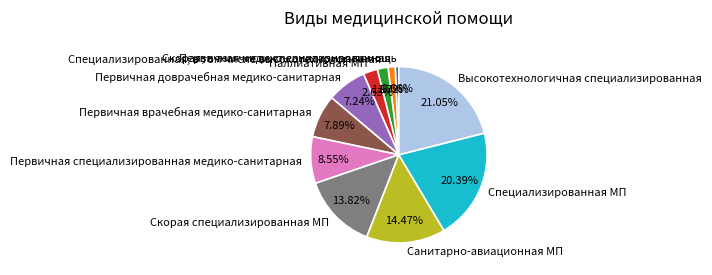

Is there a majority slice in this chart?

No